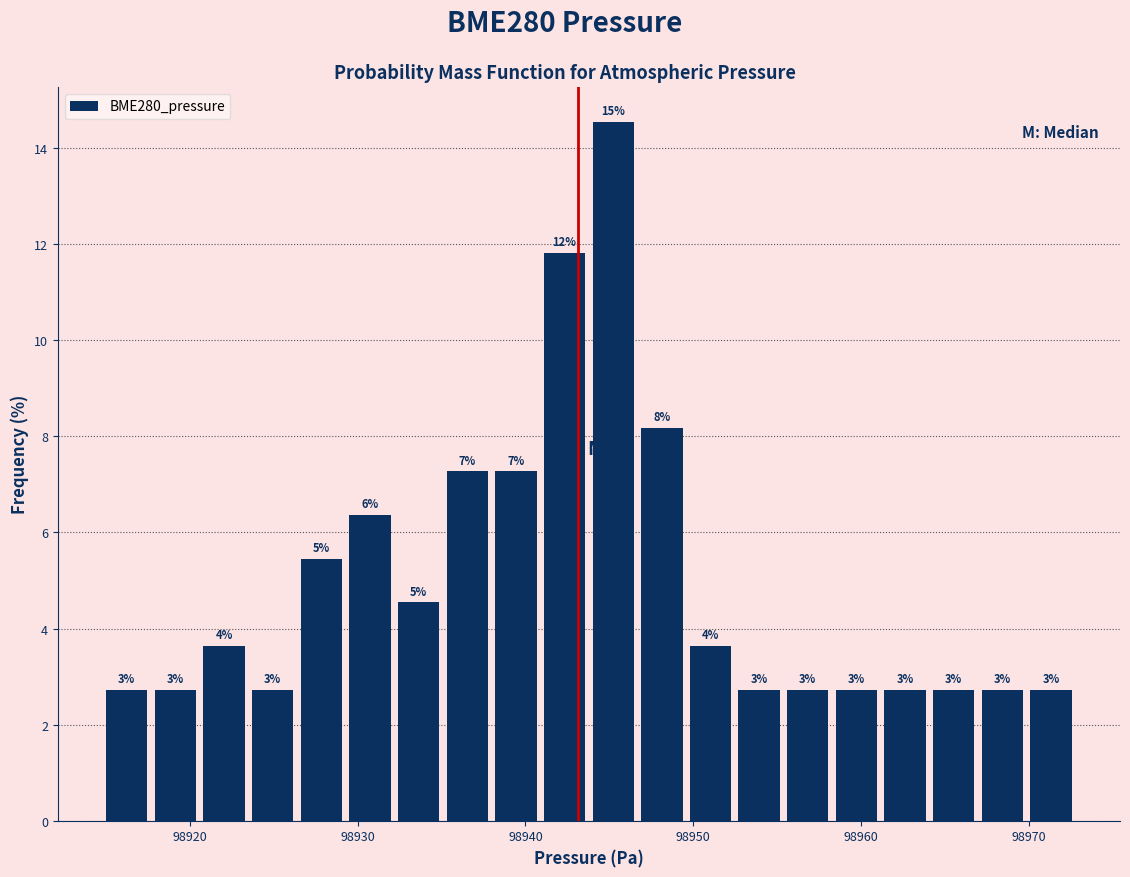

Around what value on the x-axis is the tallest bar? Give the approximate position of its centre, as read against the axis.

98945